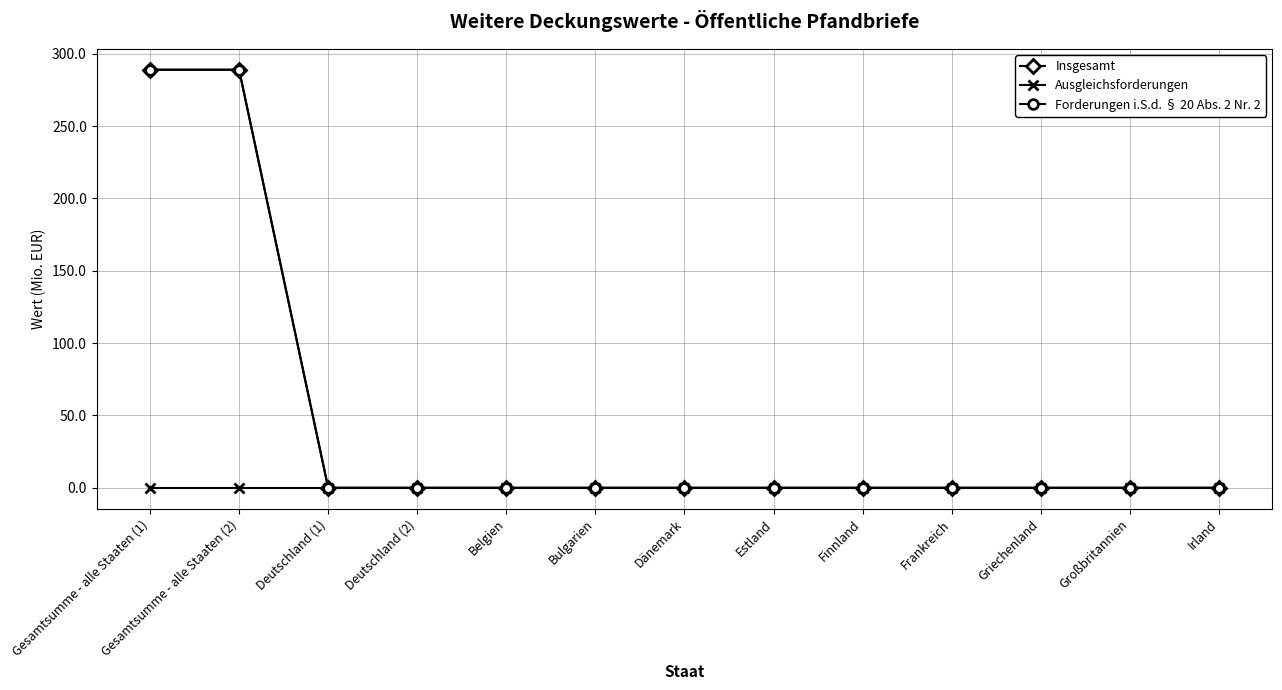

Where is Ausgleichsforderungen nearest to the value 0?

Gesamtsumme - alle Staaten (1)